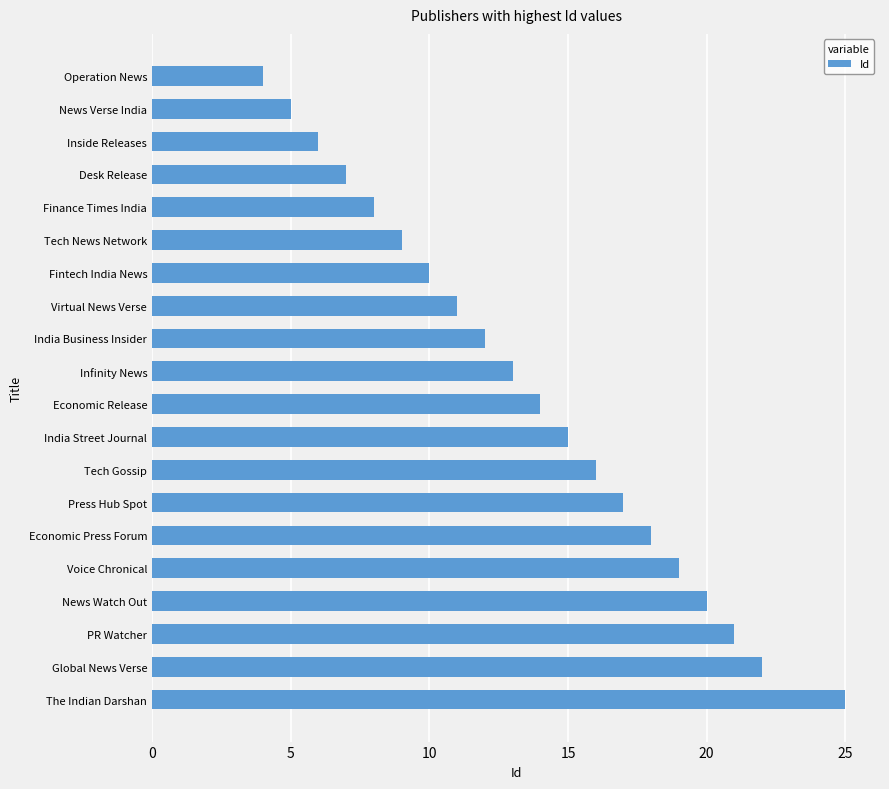

Between Finance Times India and India Business Insider, which is larger?

India Business Insider